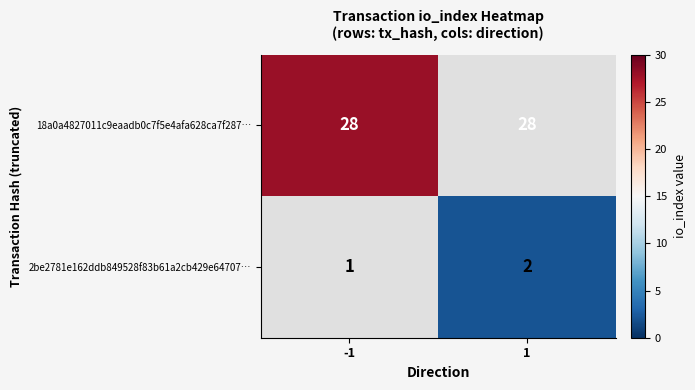

Between -1 and 1, which is larger?

1